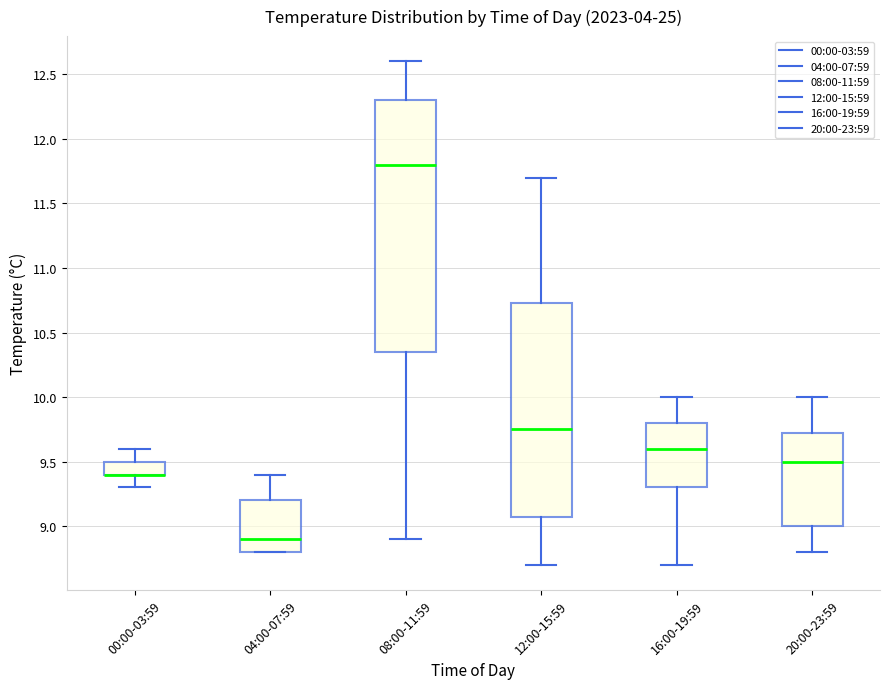

Where is the upper edge of the box for 00:00-03:59 on the y-axis? The values are not printed on the chart, so give them approximately, as read against the axis.

9.50